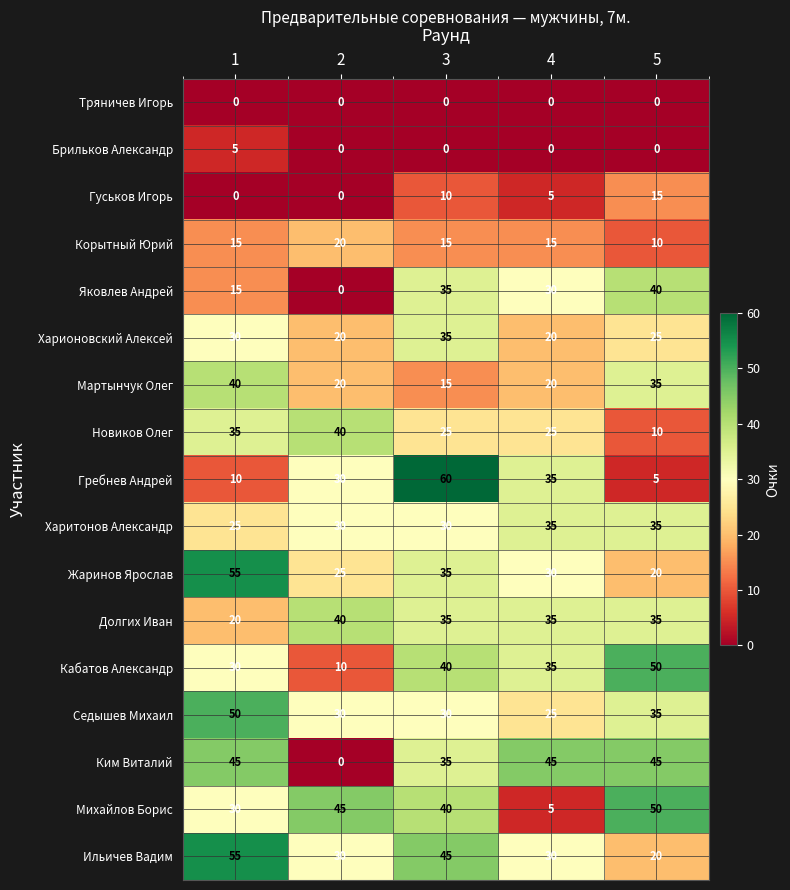

At which category is the sum across all series the highest?

3